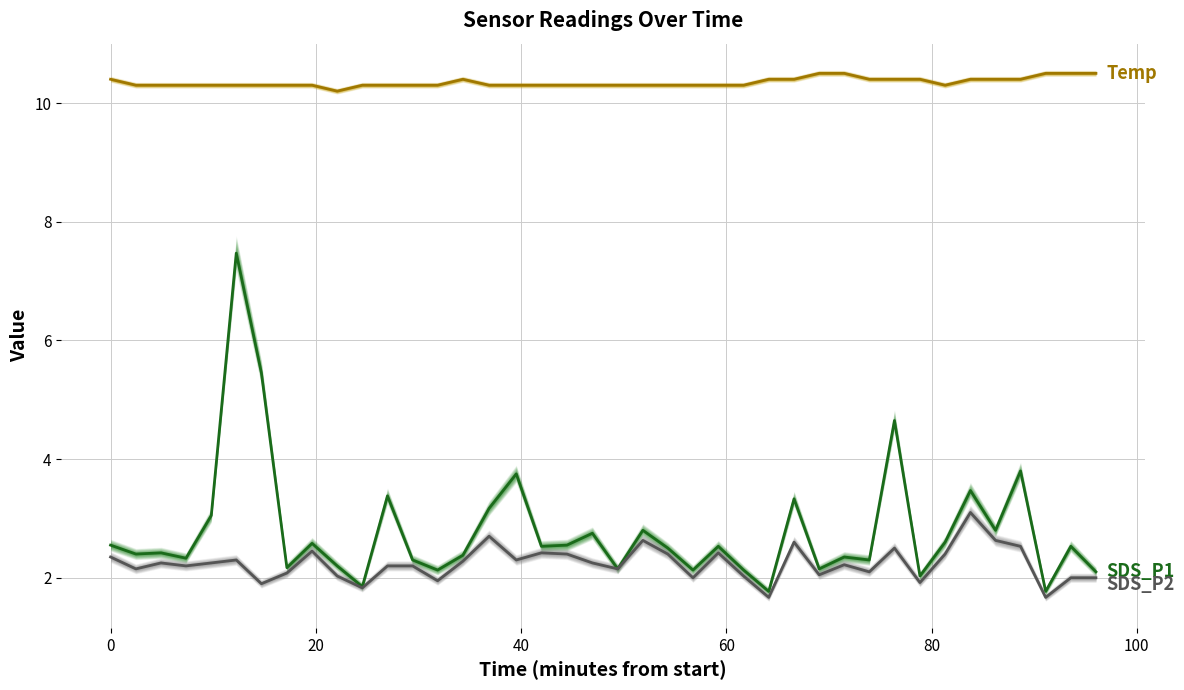

What is the sum of all SDS_P1 values?

111.3